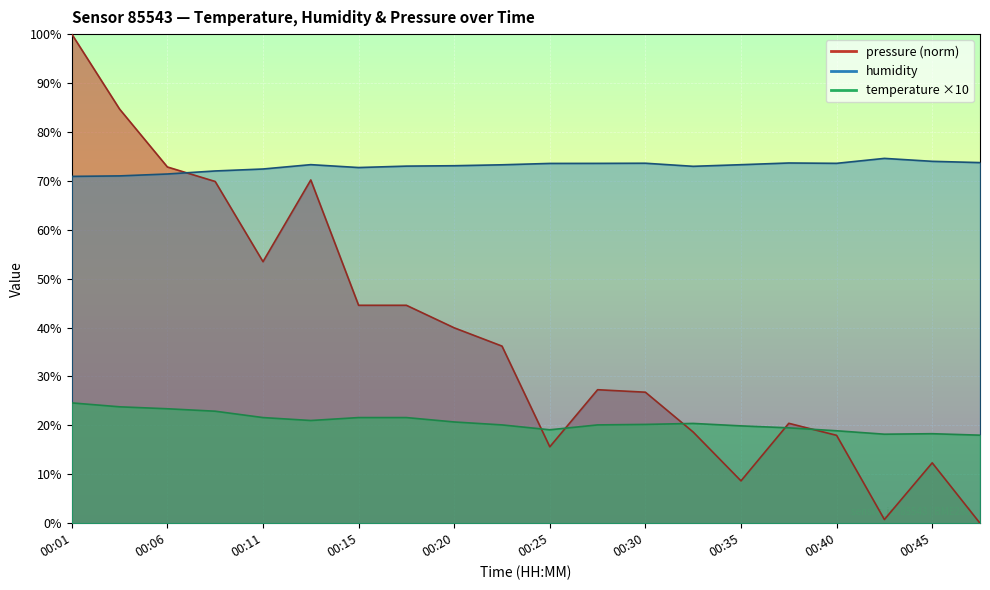

Which series has the widest spread of values?

pressure_norm